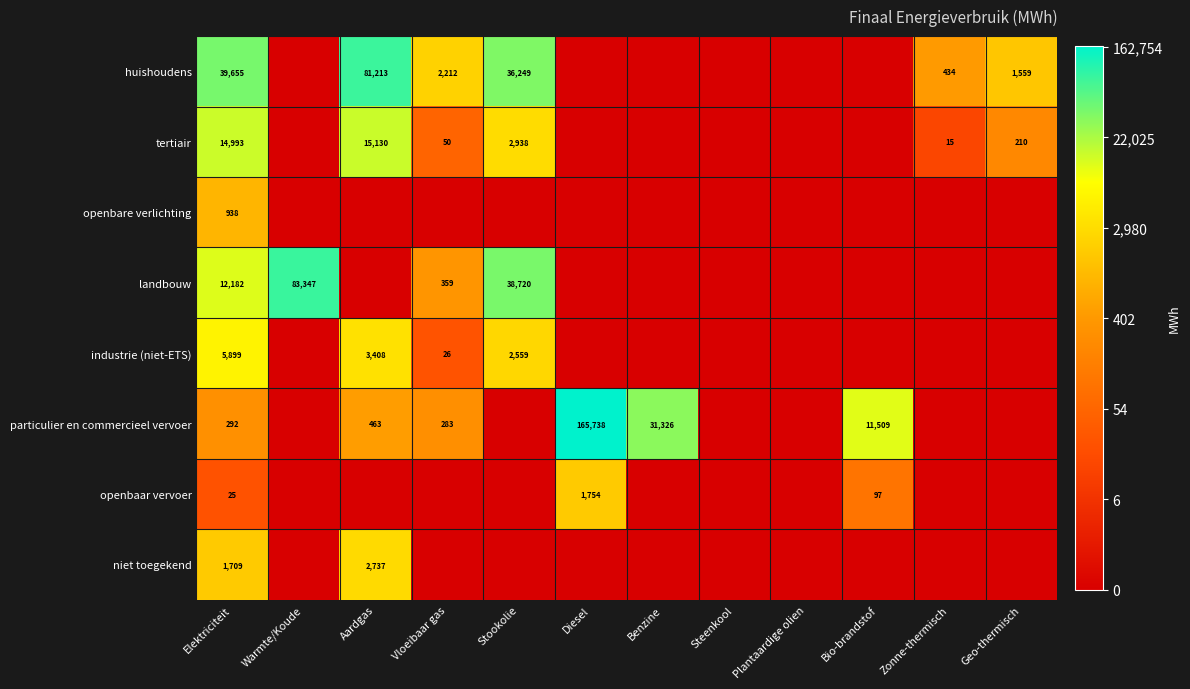

What is the sum of the huishoudens values at Elektriciteit and Zonne-thermisch?

40089